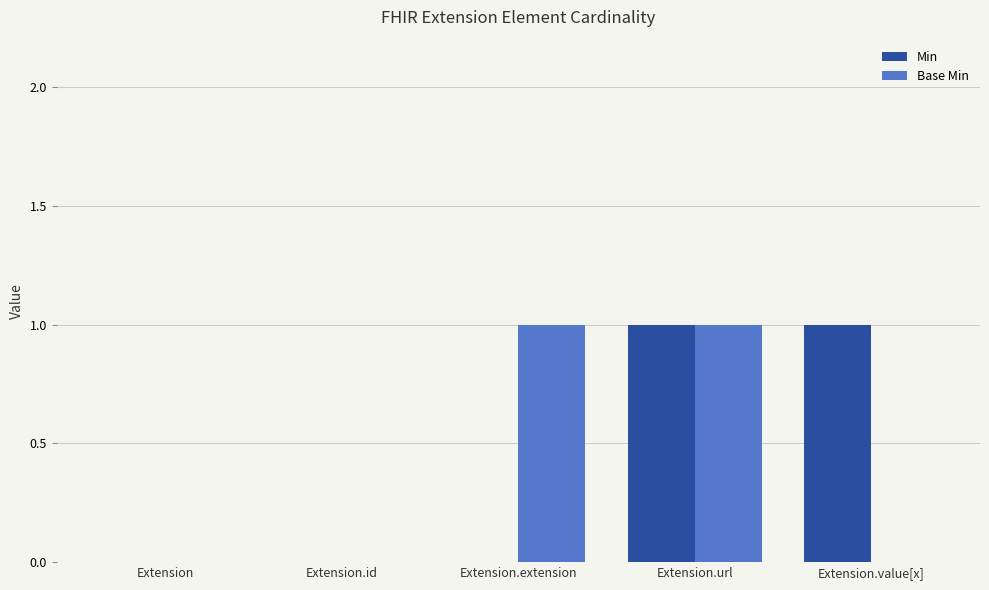

At which category is the sum across all series the highest?

Extension.url